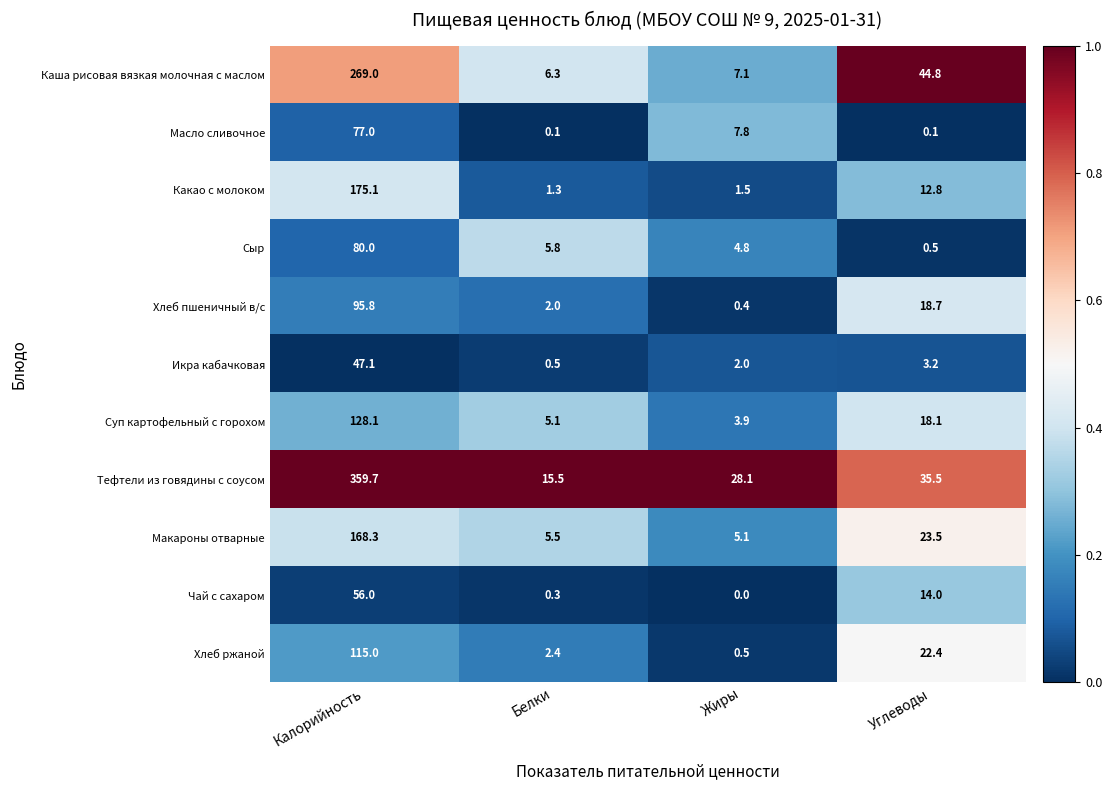

The value of Хлеб ржаной at Белки is 2.4. True or false?

True